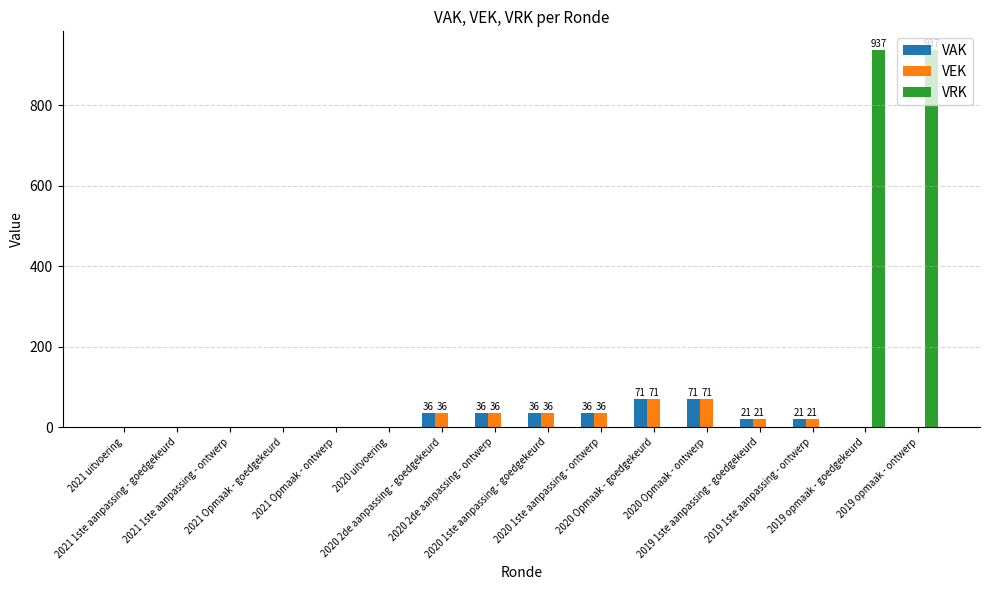

Reading right to left, extract all data points from this chart.

VAK: 0	0	21	21	71	71	36	36	36	36	0	0	0	0	0	0
VEK: 0	0	21	21	71	71	36	36	36	36	0	0	0	0	0	0
VRK: 937	937	0	0	0	0	0	0	0	0	0	0	0	0	0	0